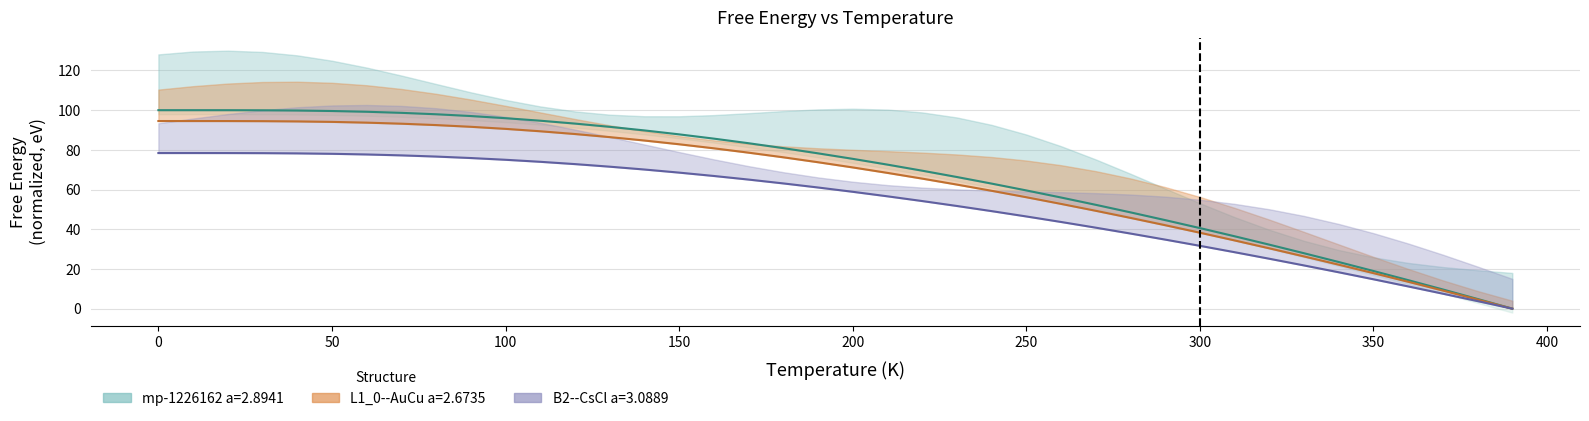

Count the number of categories in the chart.

40